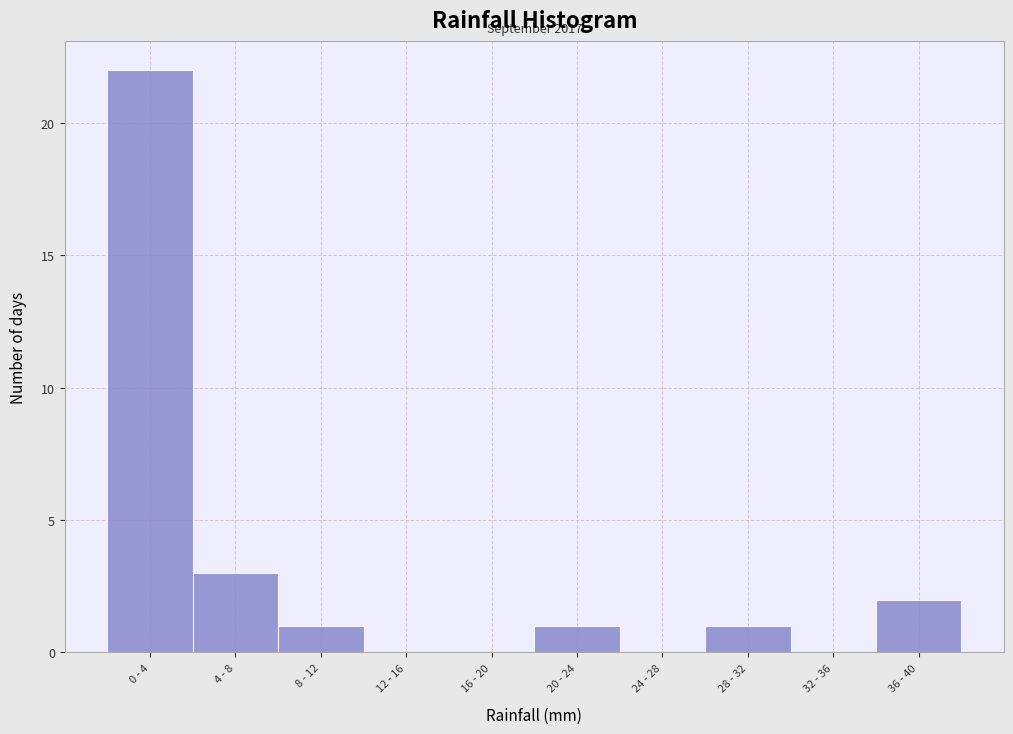

Reading right to left, transcribe all the data shown in this chart.

36 - 40=2	32 - 36=0	28 - 32=1	24 - 28=0	20 - 24=1	16 - 20=0	12 - 16=0	8 - 12=1	4 - 8=3	0 - 4=22